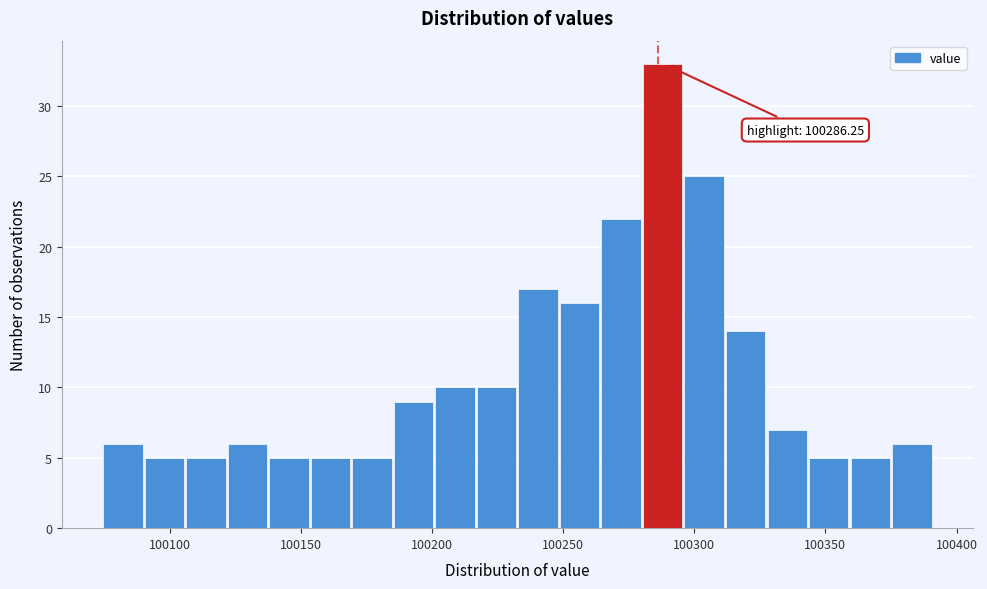

Read against the x-axis, roughly where is the centre of the tallest bar?

100290